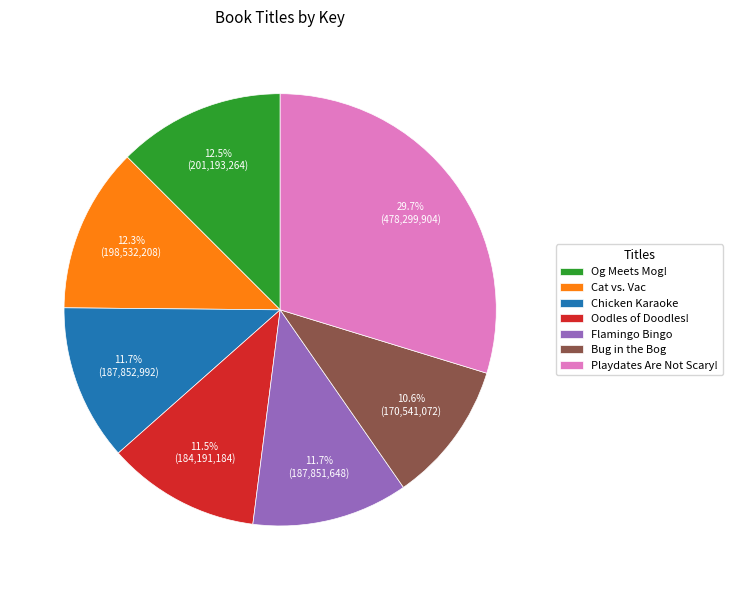

What is the ratio of the value at Bug in the Bog to the value at Chicken Karaoke?

0.9